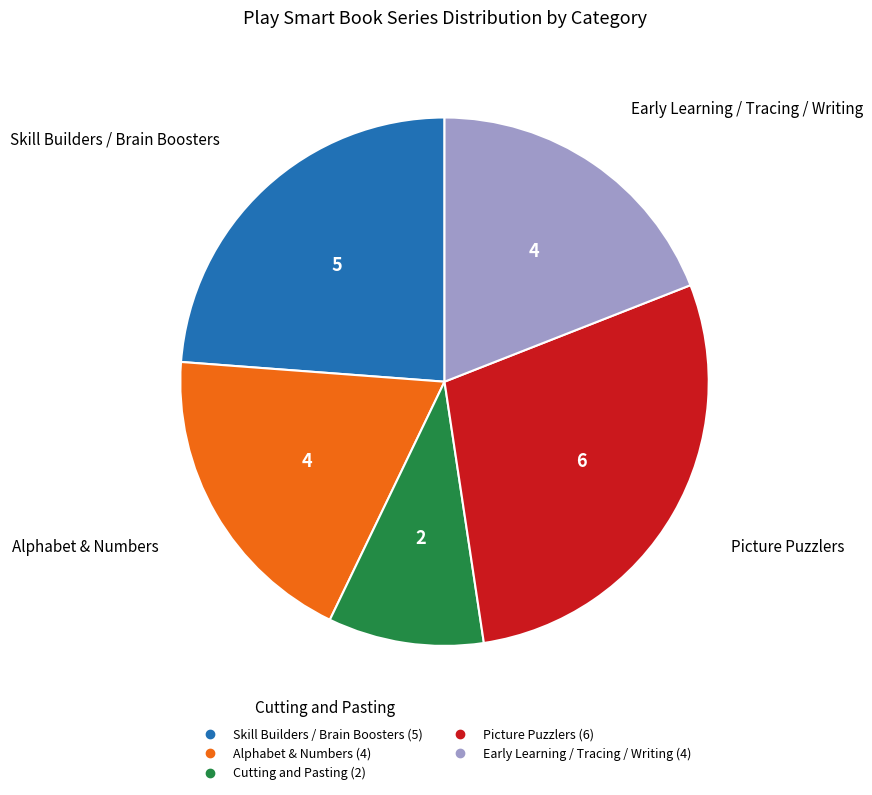

Is there a majority slice in this chart?

No